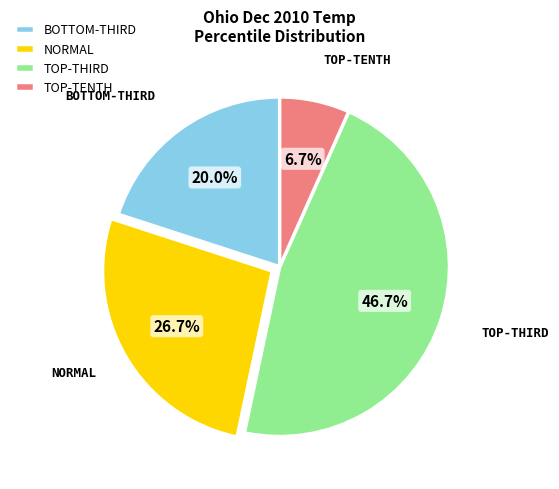

Which slice is the smallest?

TOP-TENTH